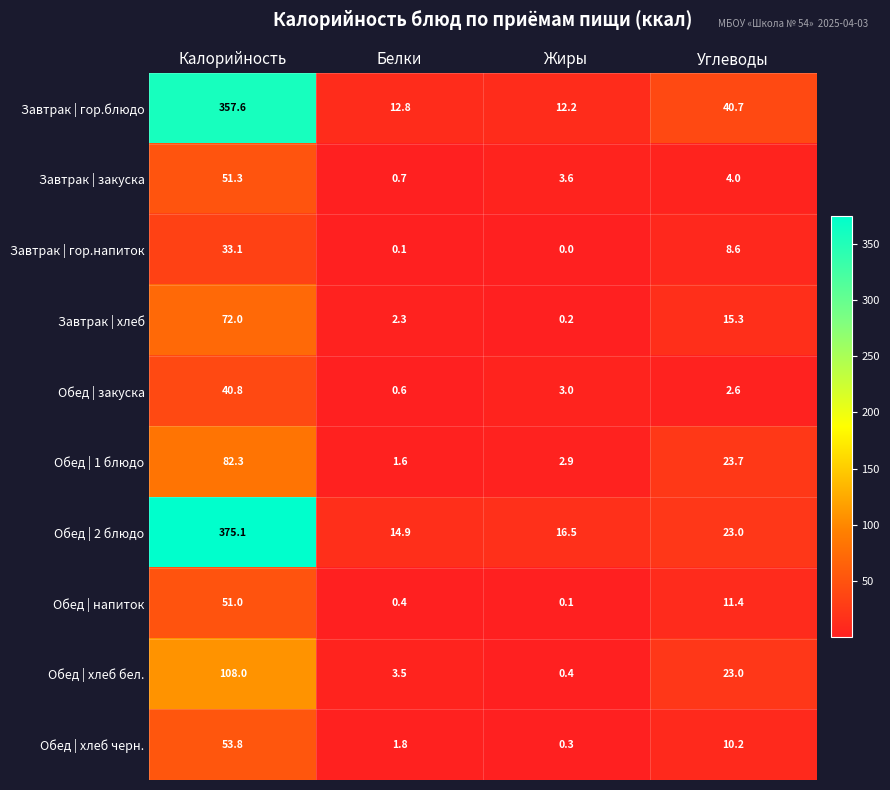

What is the maximum value shown in the chart?

375.1